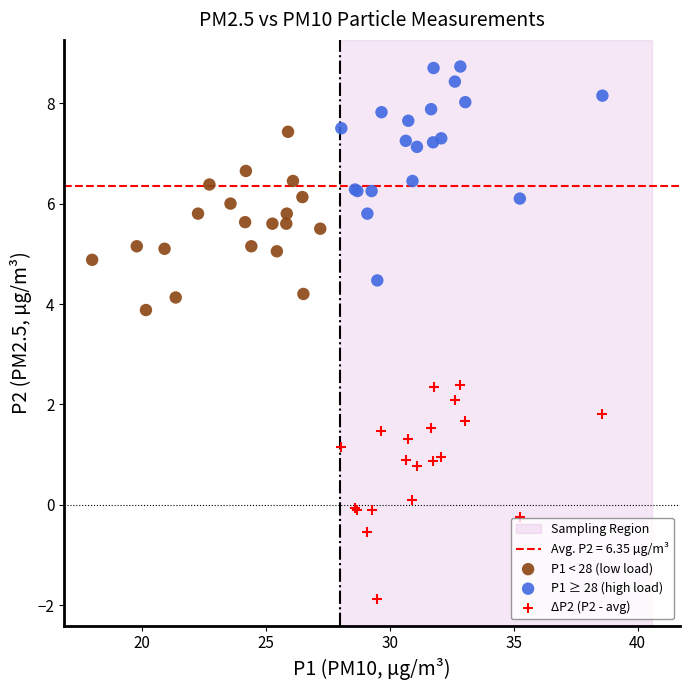

Which series reaches the minimum Y coordinate?

ΔP2 (P2 - avg)